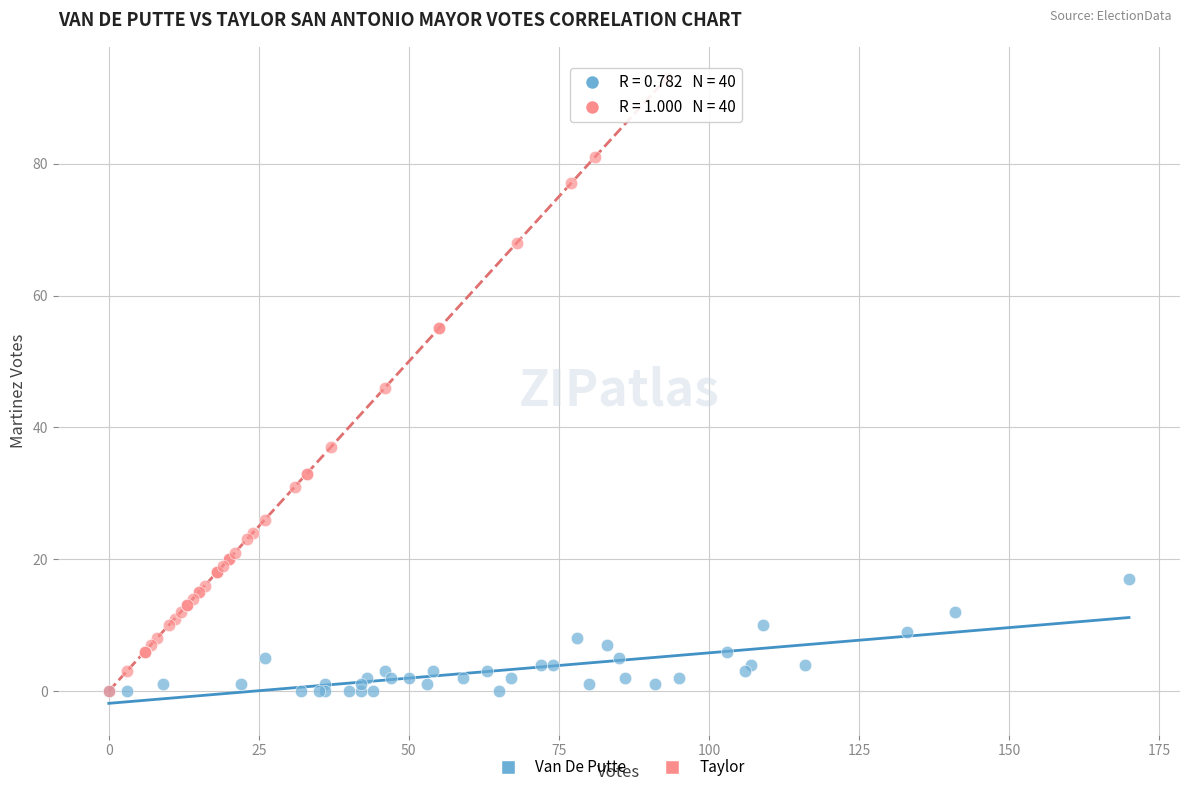

Which series contains the highest Y value?

Taylor